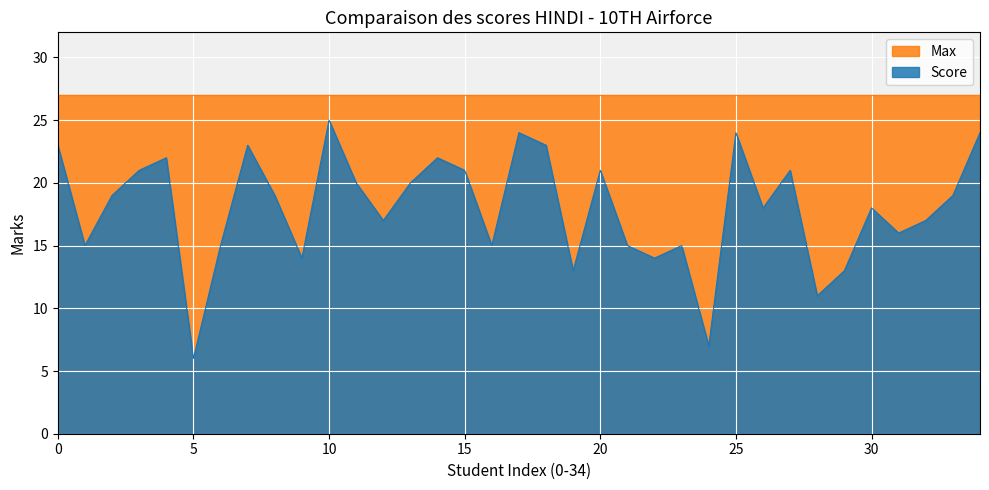

Which series has the largest range (max minus min)?

Score